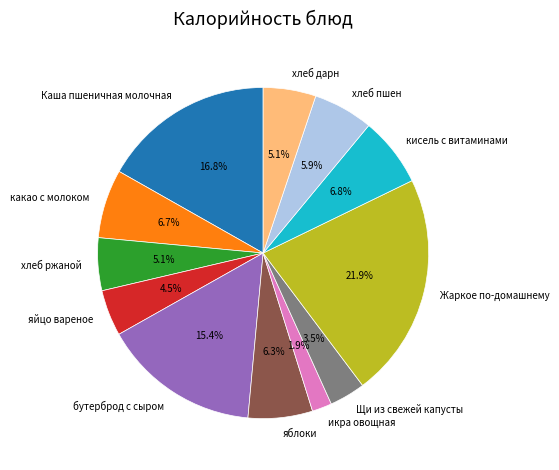

The икра овощная slice represents 2% of the pie. True or false?

True